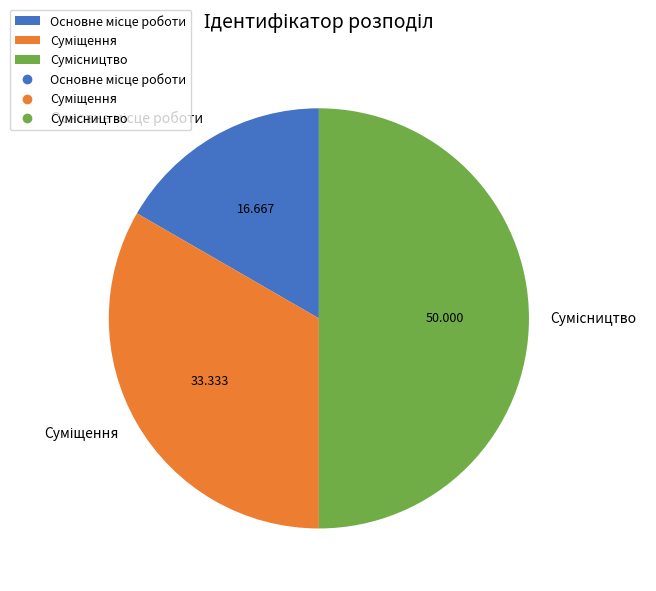

What portion of the pie excludes Сумісництво?

50.0%